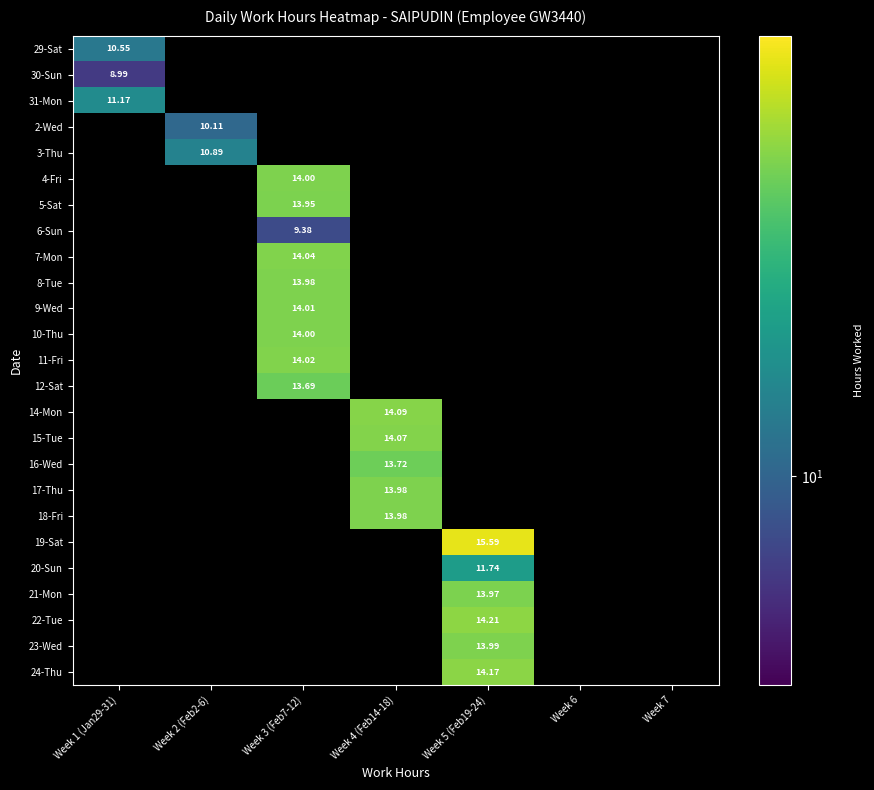

Which label corresponds to the smallest value in the chart?

Week 1 (Jan29-31)